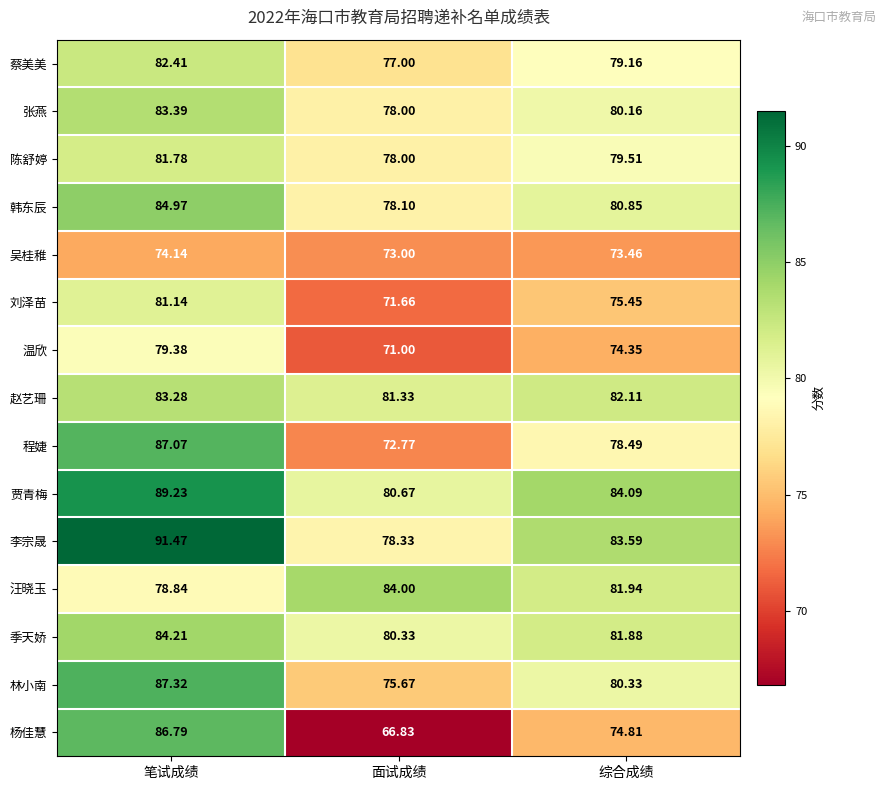

At 笔试成绩, list the series in order from smallest to largest.

吴桂稚, 汪晓玉, 温欣, 刘泽苗, 陈舒婷, 蔡美美, 赵艺珊, 张燕, 季天娇, 韩东辰, 杨佳慧, 程婕, 林小南, 贾青梅, 李宗晟